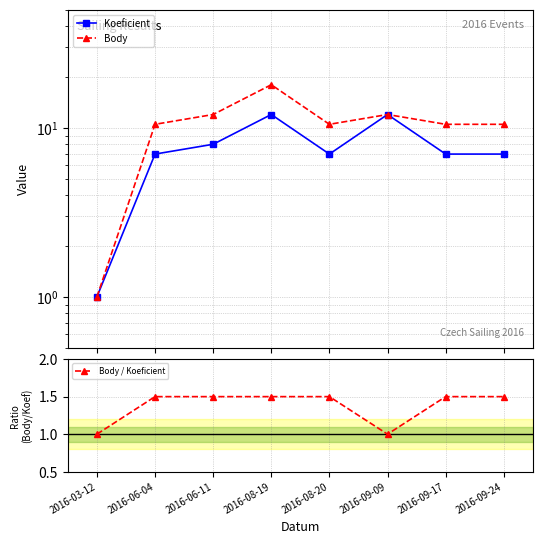

Which series has the largest total across all categories?

Body